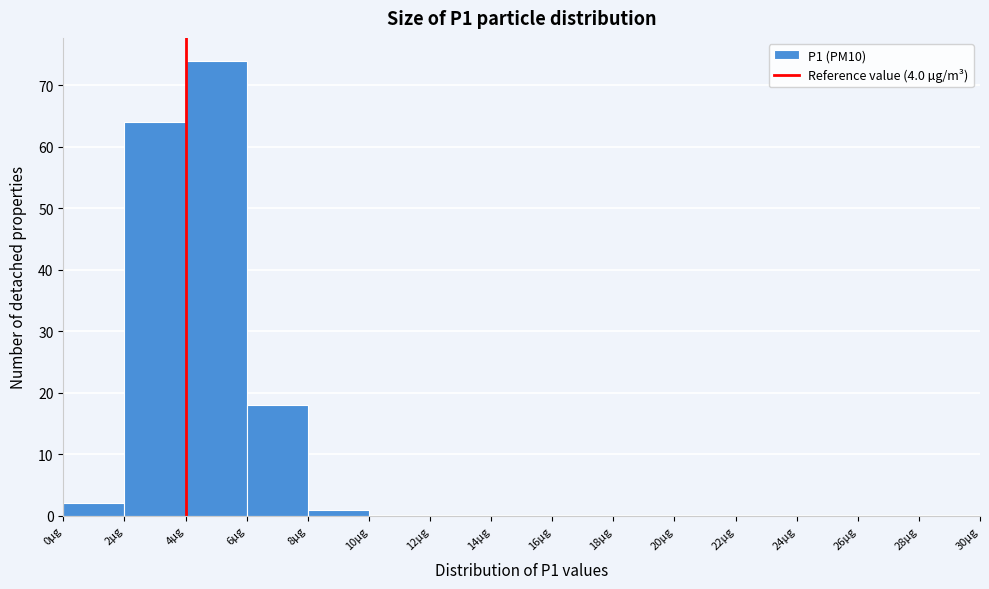

Which range on the x-axis has the tallest bar?

4 to 6